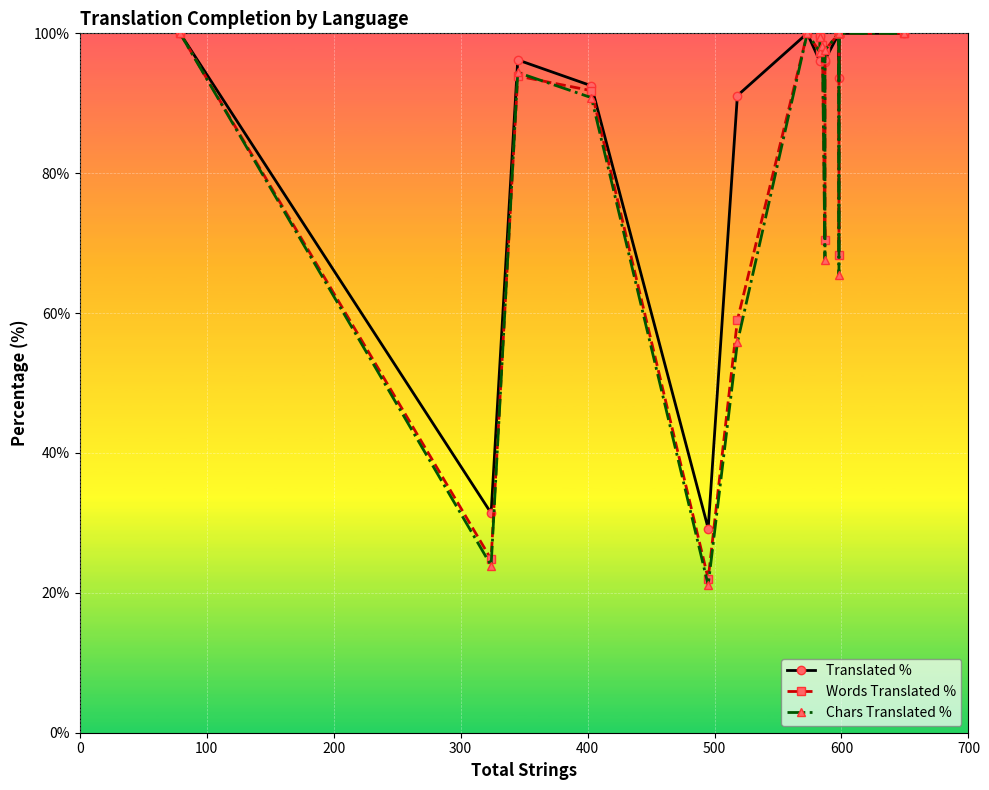

What is the difference between the second highest and second lowest values in the Words Translated % series?

75.2